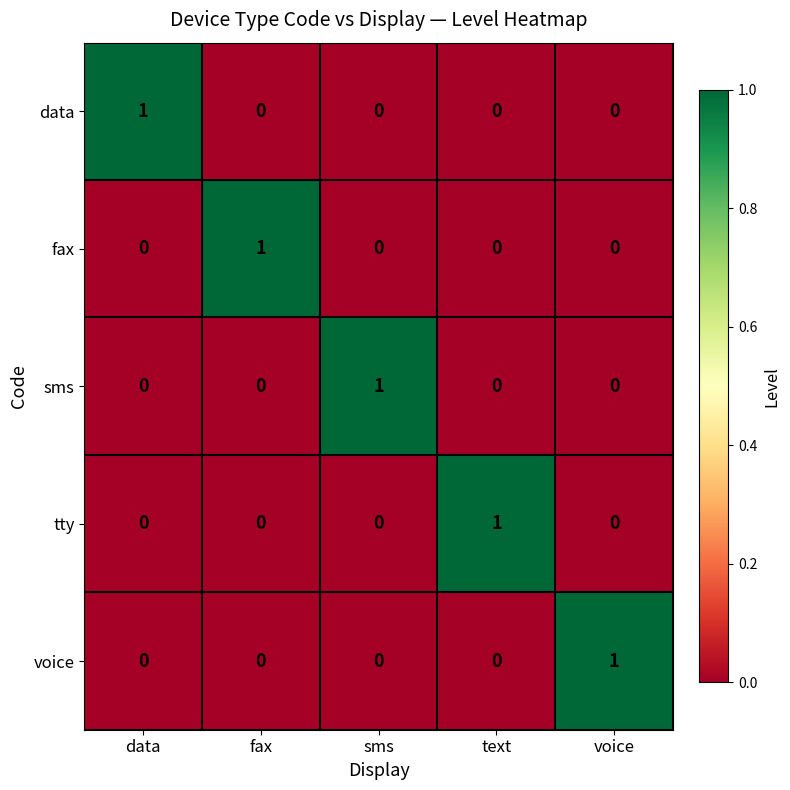

How many distinct data groups are displayed?

5